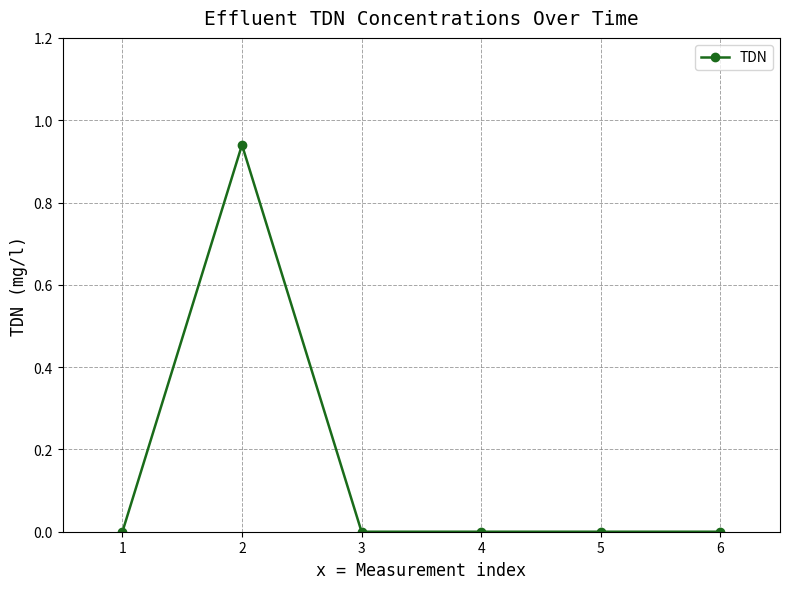

The value at 6 is -0.6. True or false?

False